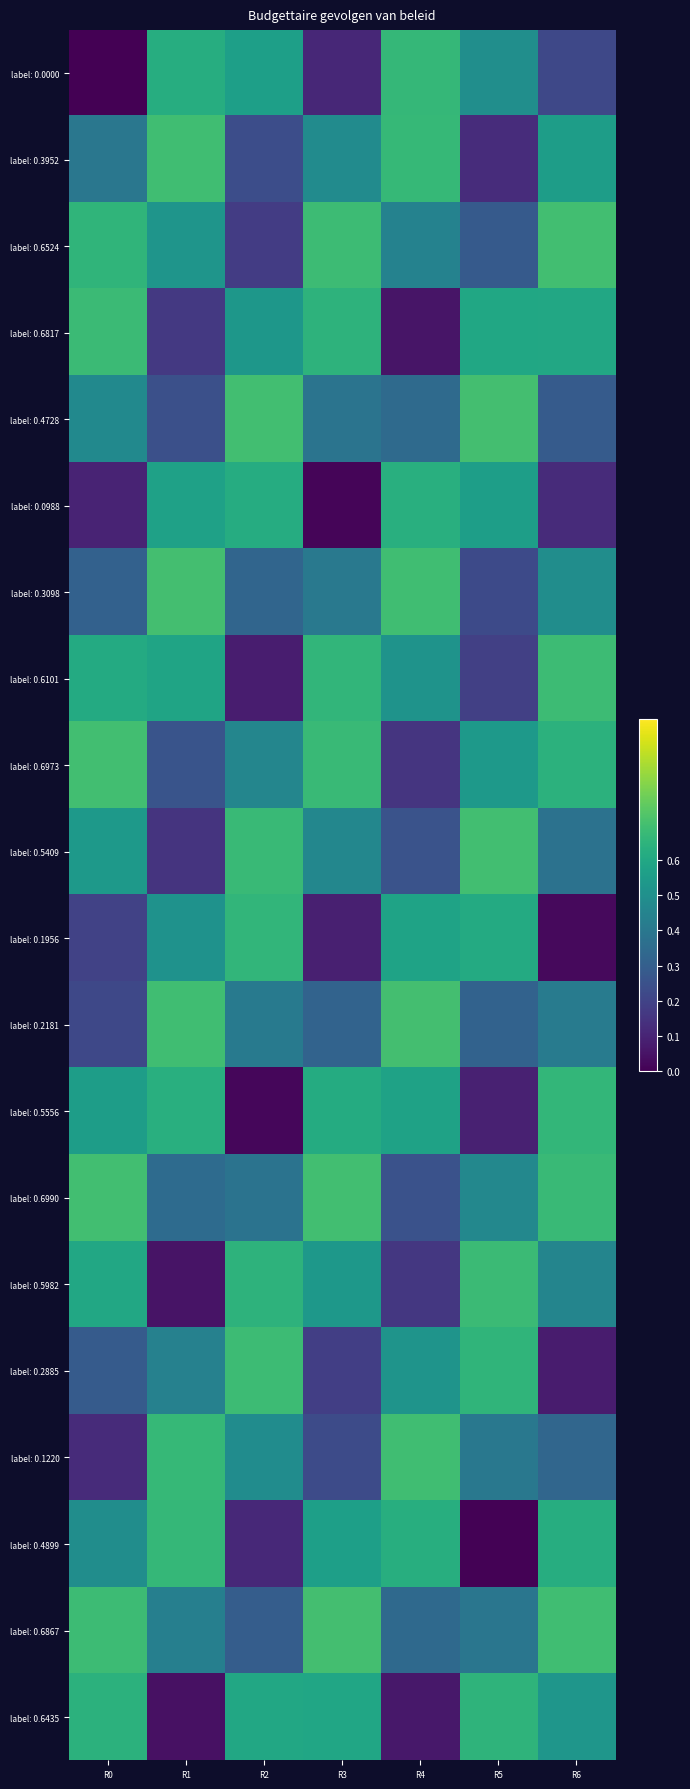

At which category is the sum across all series the highest?

R6